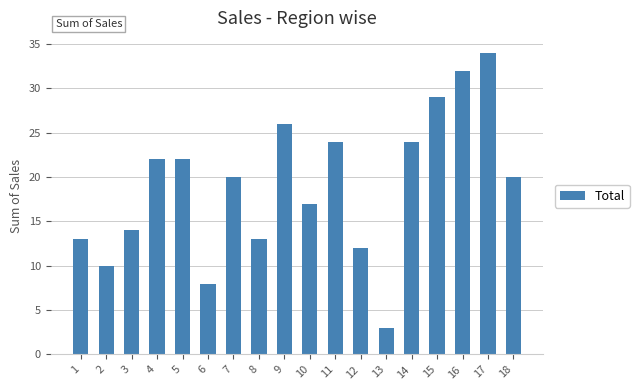

What is the average value?

19